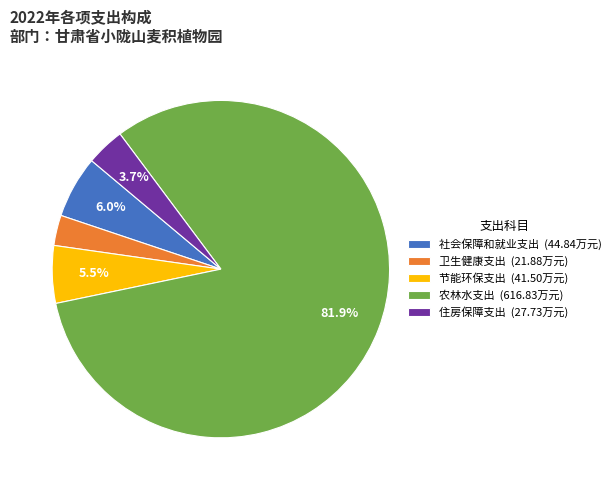

Does any single category account for the majority?

Yes